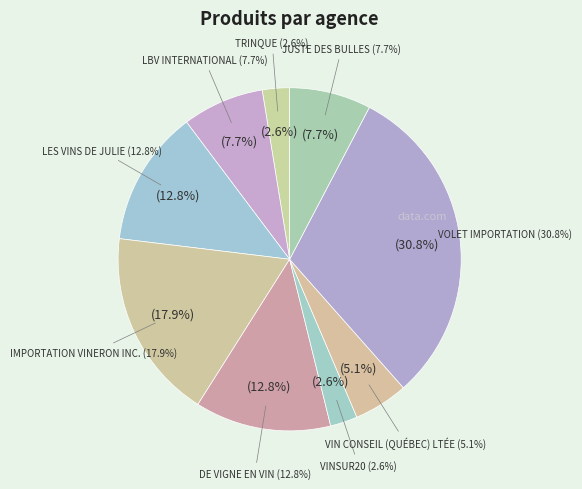

Which slice is the smallest?

TRINQUE